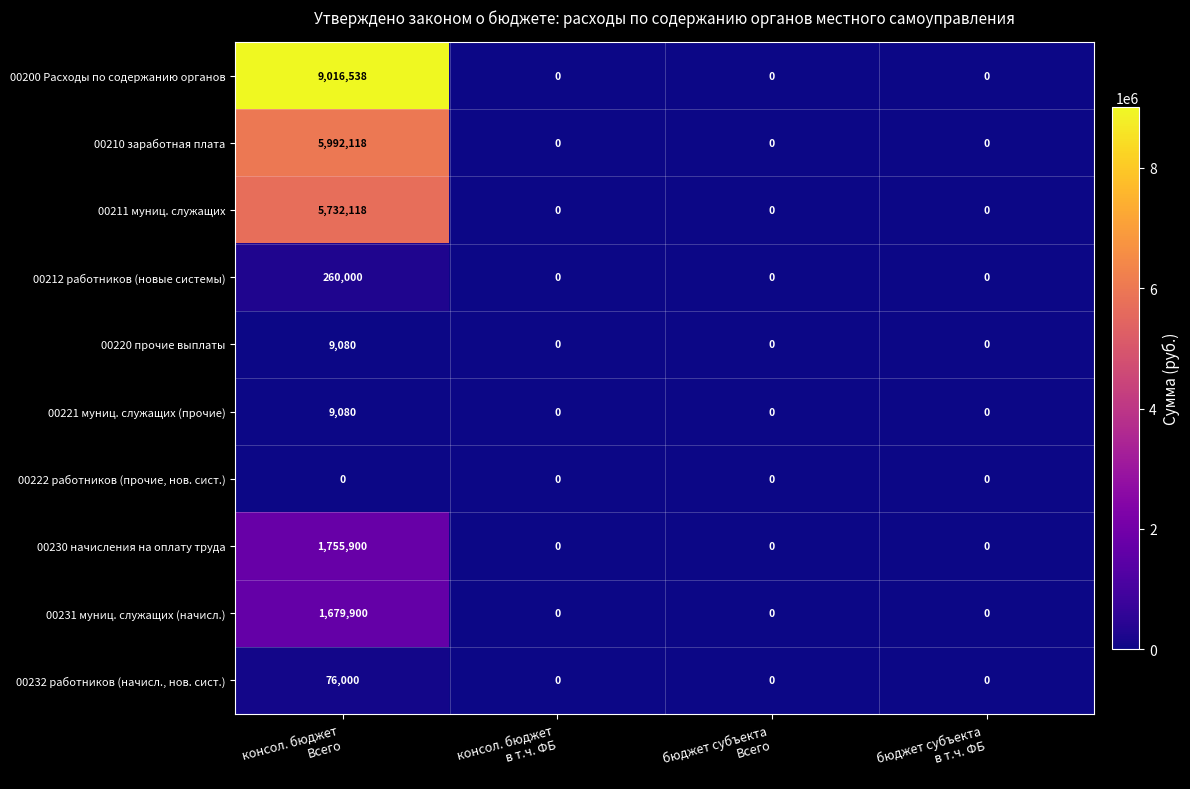

How many 00220 прочие выплаты values are between 0 and 9080?

4